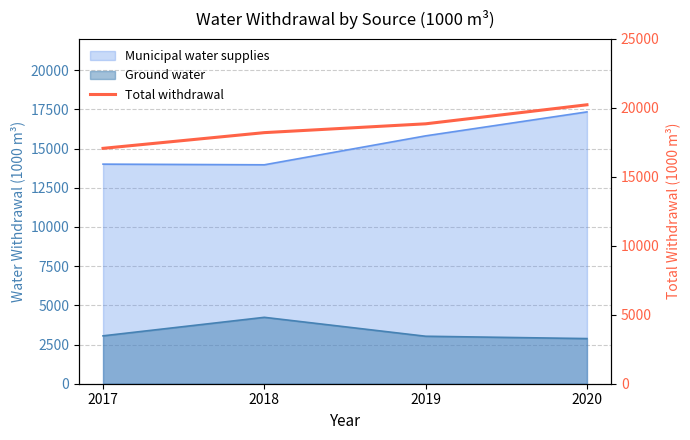

Is it true that the value at 2018 is 29200?

False